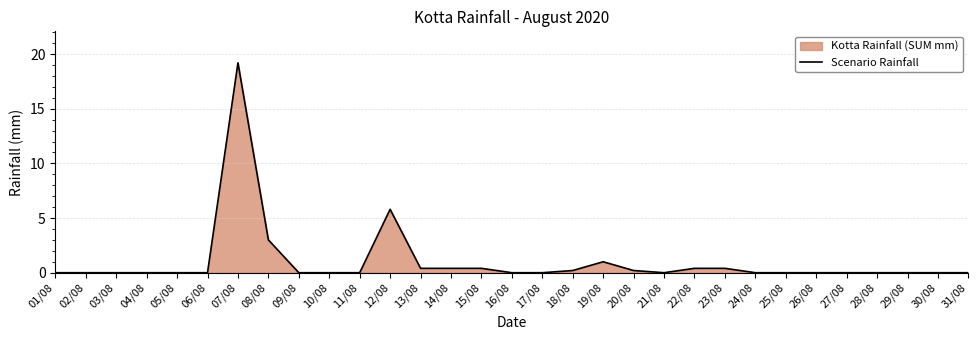

What is the sum of all values?

31.4